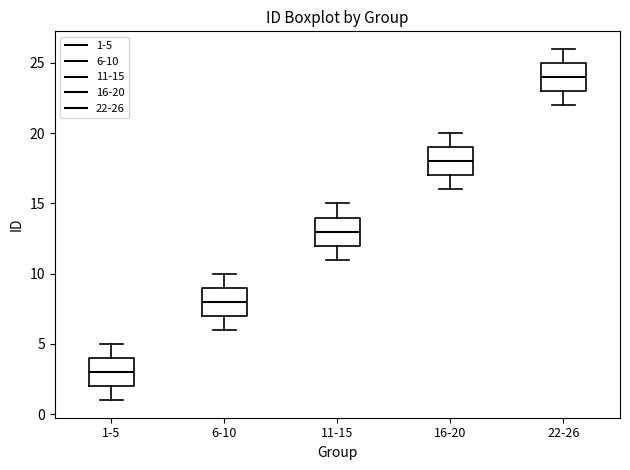

Reading left to right, read every box against the y-axis: the position of its median line, the range the box covers, and the ends of its whiskers. The values are not printed on the chart, so give them approximately, as read against the axis.

1-5: median 3, box 2 to 4, whiskers 1 to 5
6-10: median 8, box 7 to 9, whiskers 6 to 10
11-15: median 13, box 12 to 14, whiskers 11 to 15
16-20: median 18, box 17 to 19, whiskers 16 to 20
22-26: median 24, box 23 to 25, whiskers 22 to 26